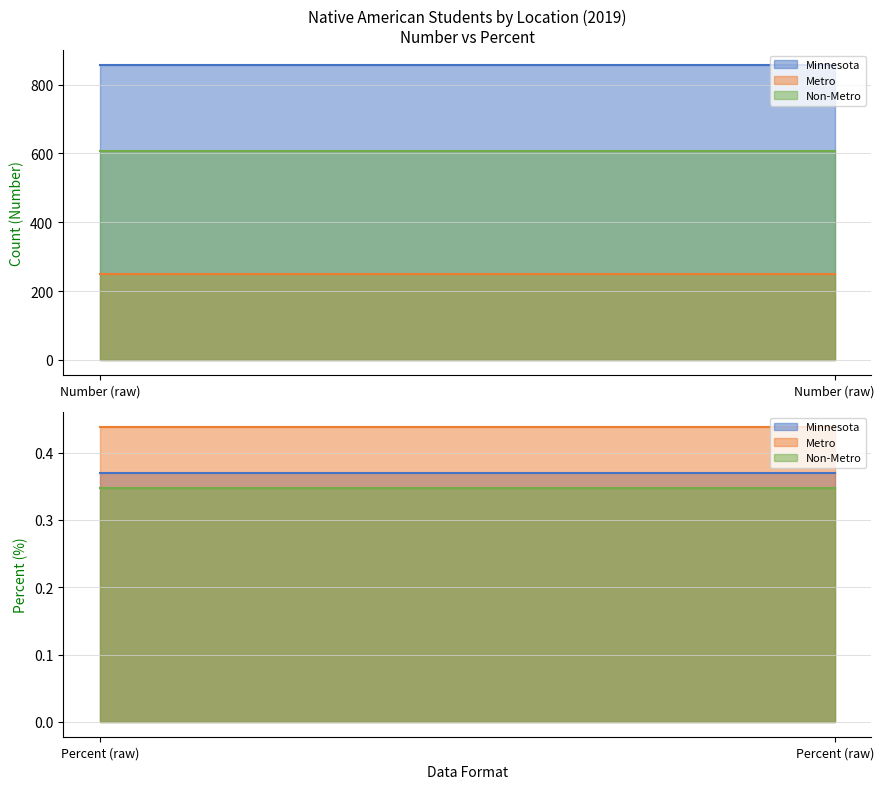

Which series has the widest spread of values?

Minnesota